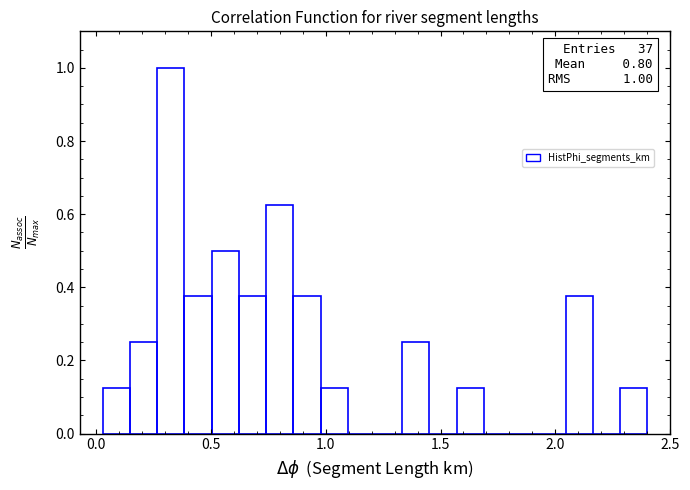

Read against the x-axis, roughly where is the centre of the tallest bar?

0.35